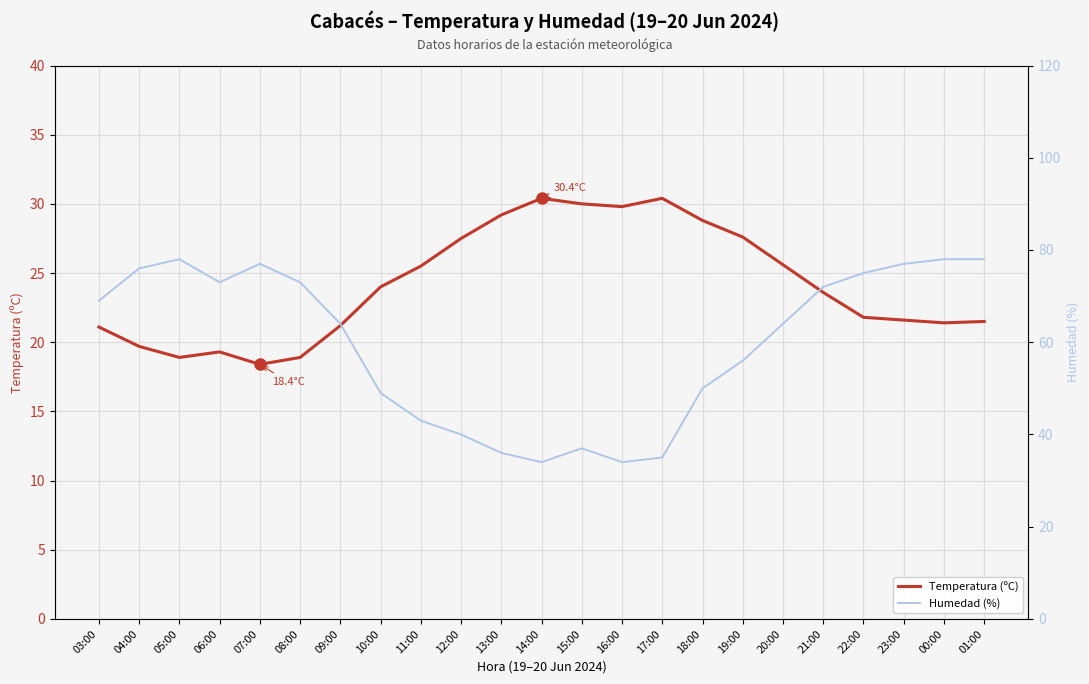

At which label does Humedad (%) reach its minimum?

14:00